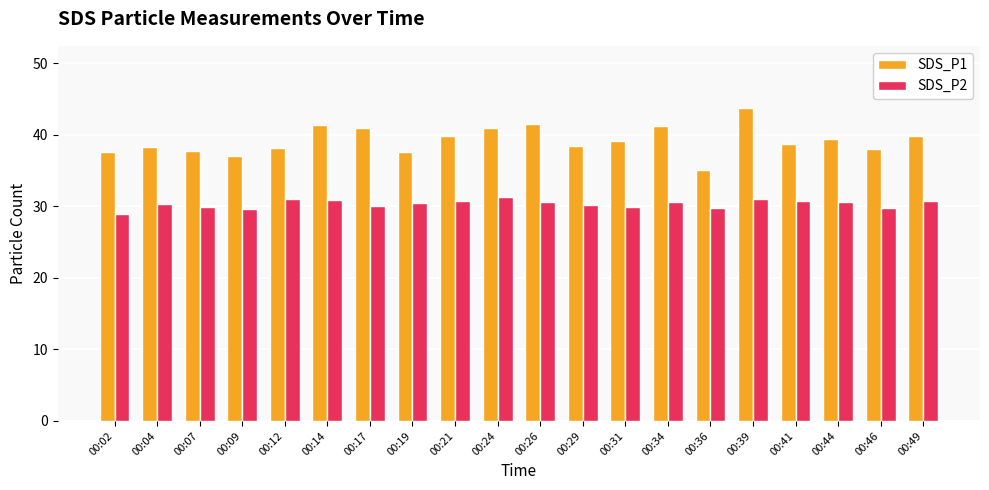

Read the SDS_P1 value at 00:09.

37.0